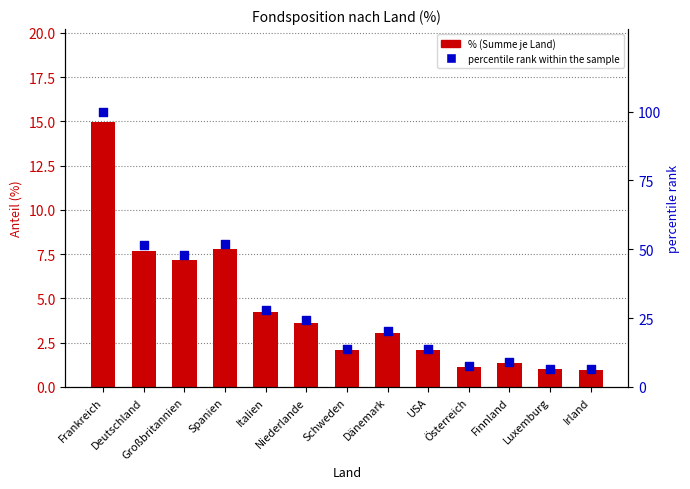

Which series has the largest Y range (max minus min)?

percentile rank within the sample